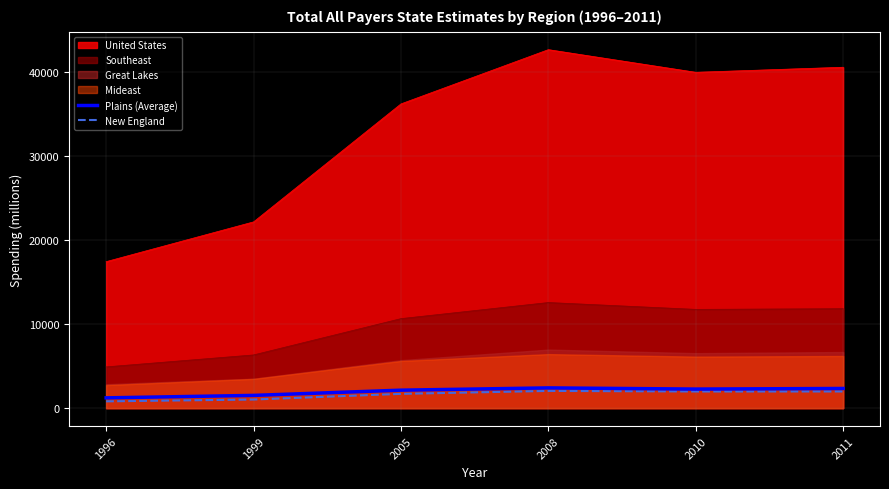

Where is Plains (Average) nearest to the value 1816?

1999